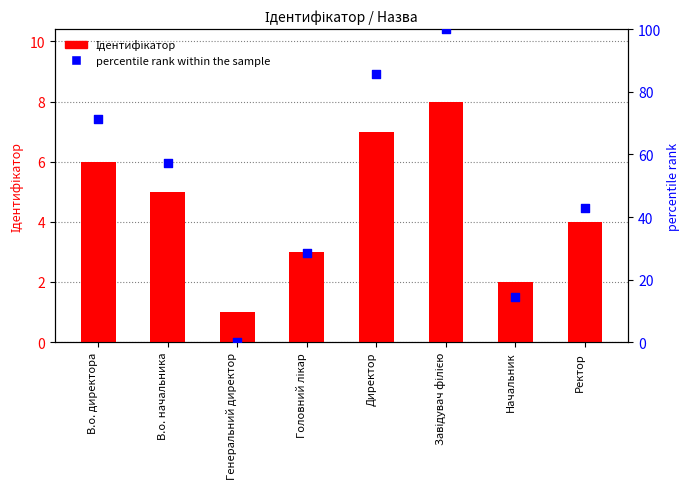

What are all the series names shown in the legend?

Ідентифікатор, percentile rank within the sample